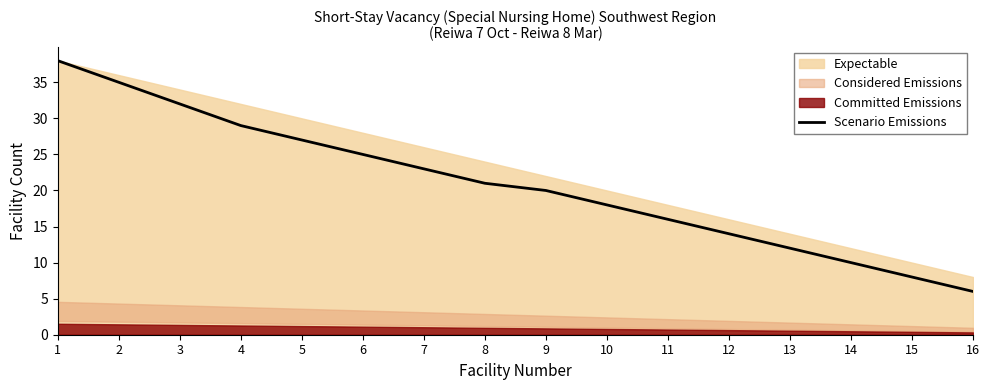

What is the minimum value shown in the chart?

6